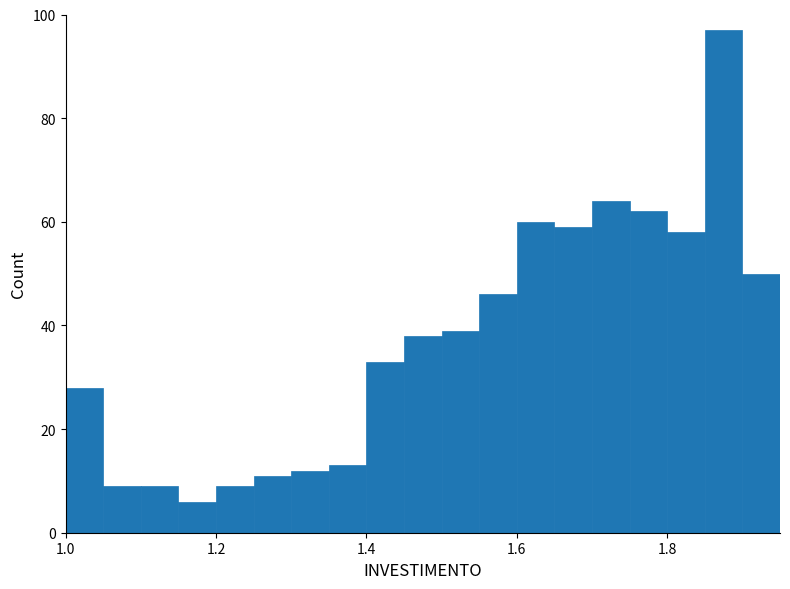

Around what value on the x-axis is the tallest bar? Give the approximate position of its centre, as read against the axis.

1.88